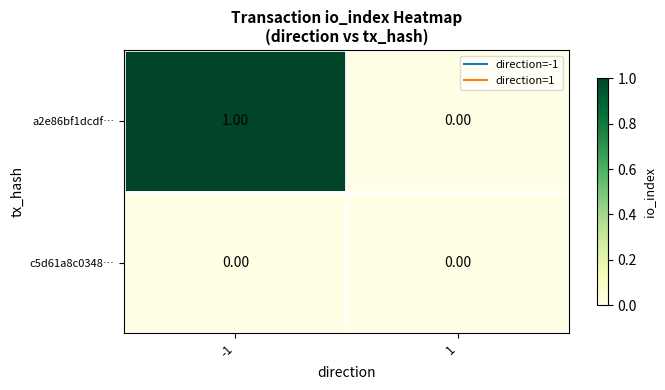

Rank the series by their average value, from highest to lowest.

a2e86bf1dcdf…, c5d61a8c0348…